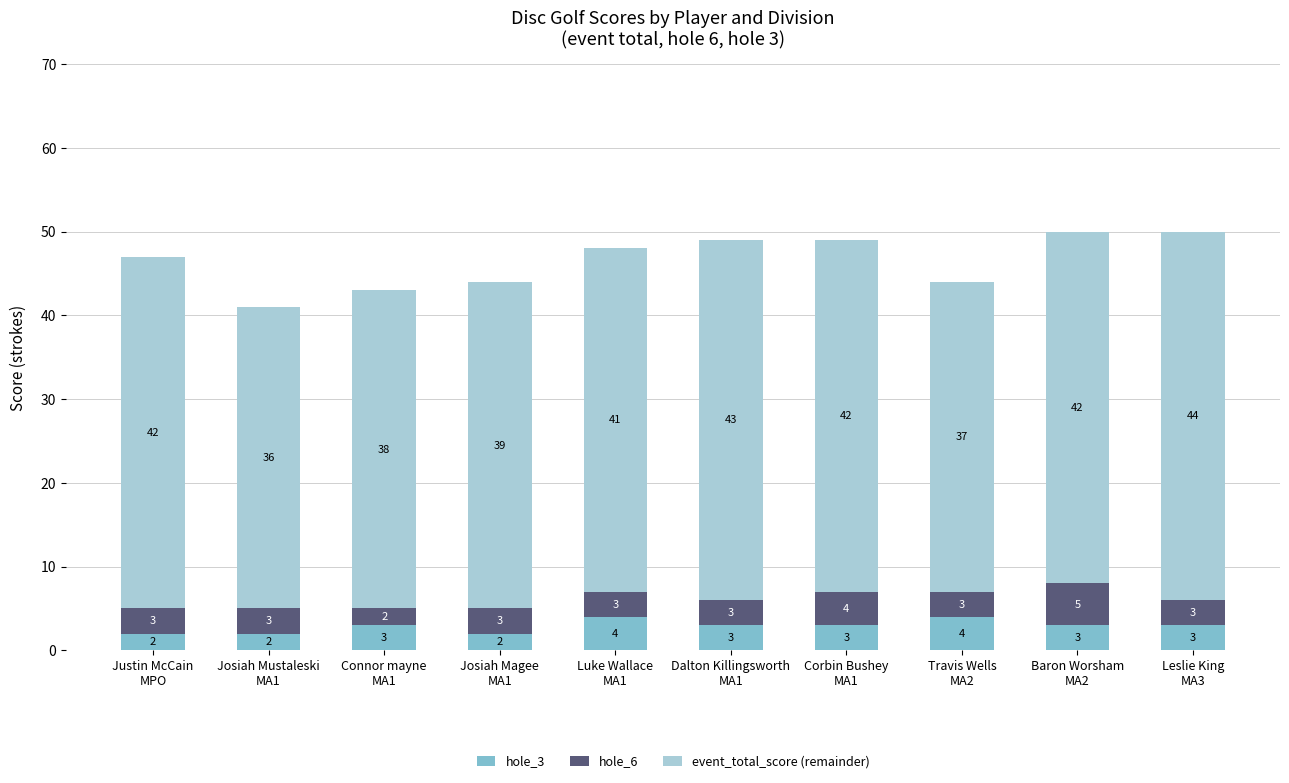

What is the highest value of the hole_3 series?

4